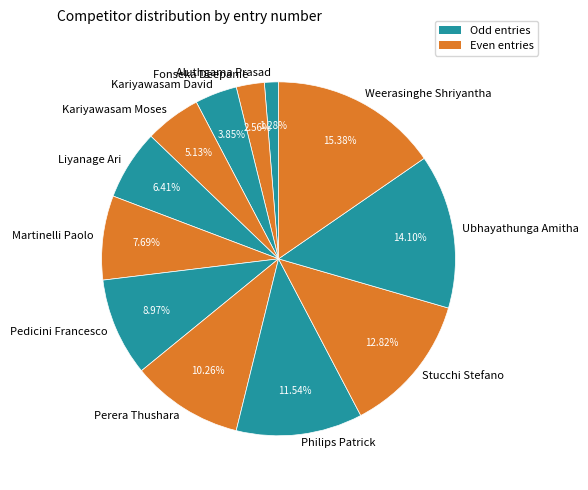

Is there a majority slice in this chart?

No